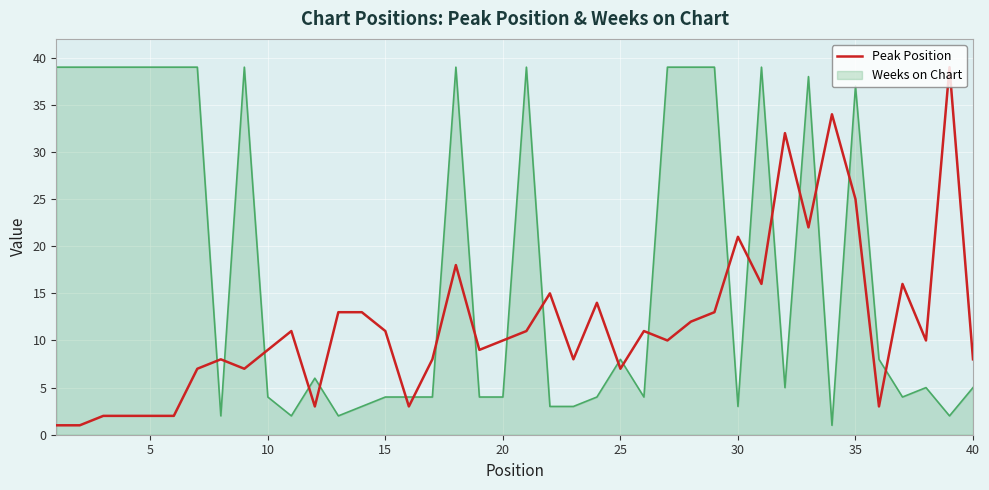

Which series has the largest total across all categories?

Weeks on Chart